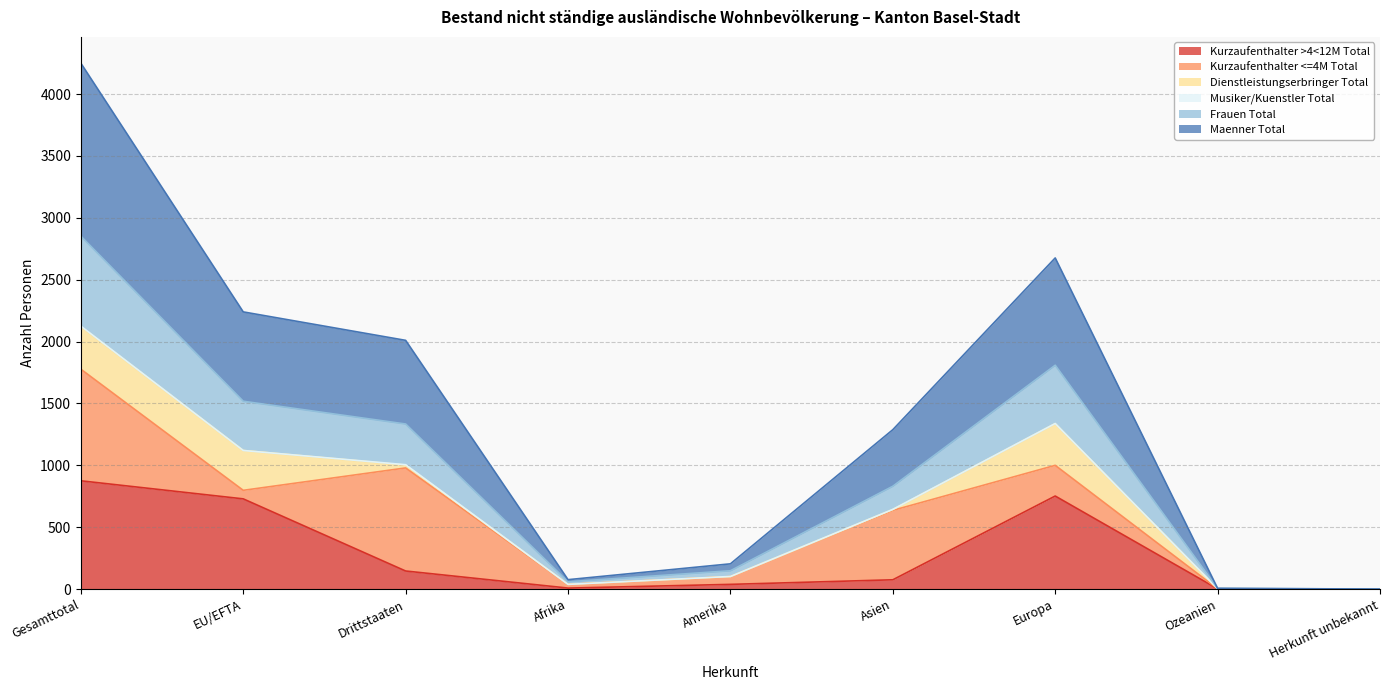

The value of Kurzaufenthalter >4<12M Total at EU/EFTA is 729. True or false?

True